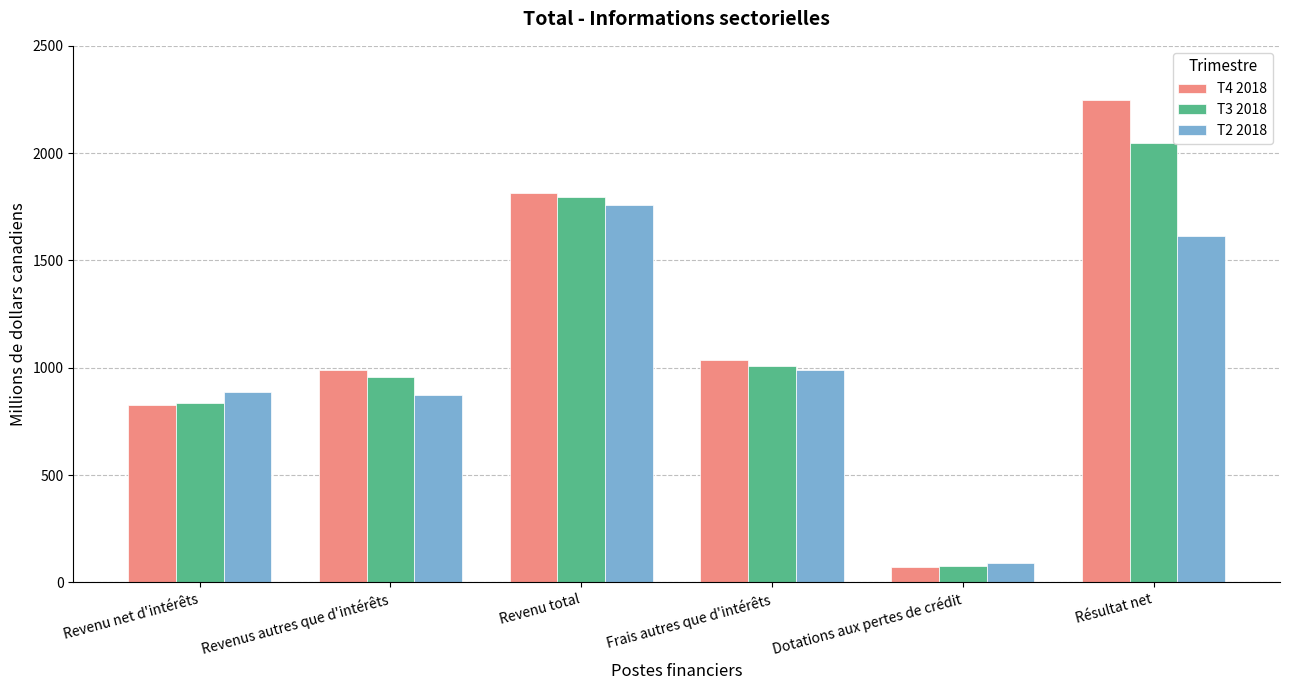

What is the total value across all series at Résultat net?

5911